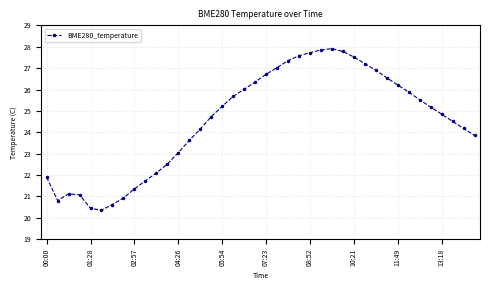

What is the average value?

24.6